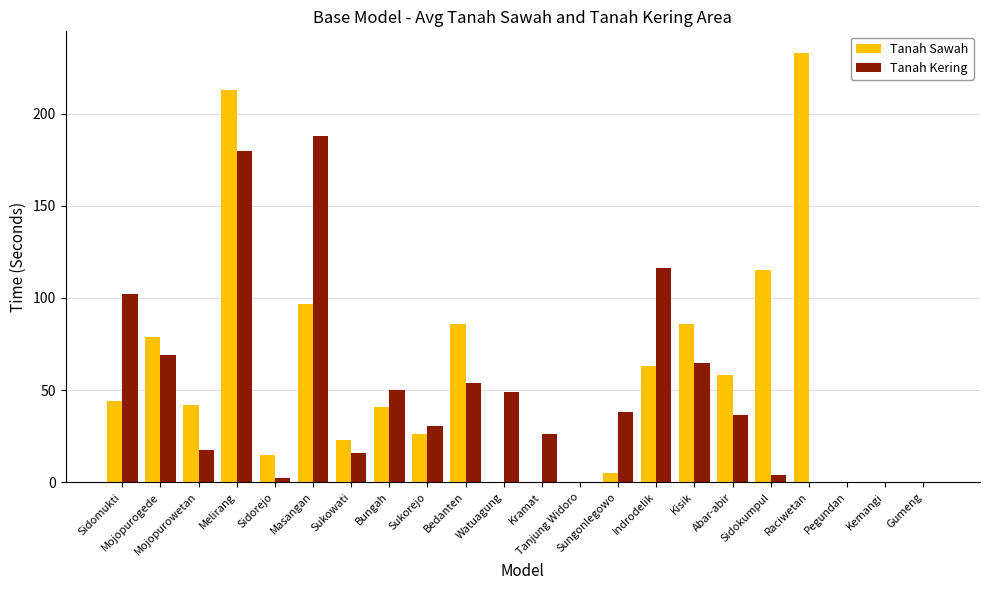

What is the sum of all Tanah Kering values?

1043.7